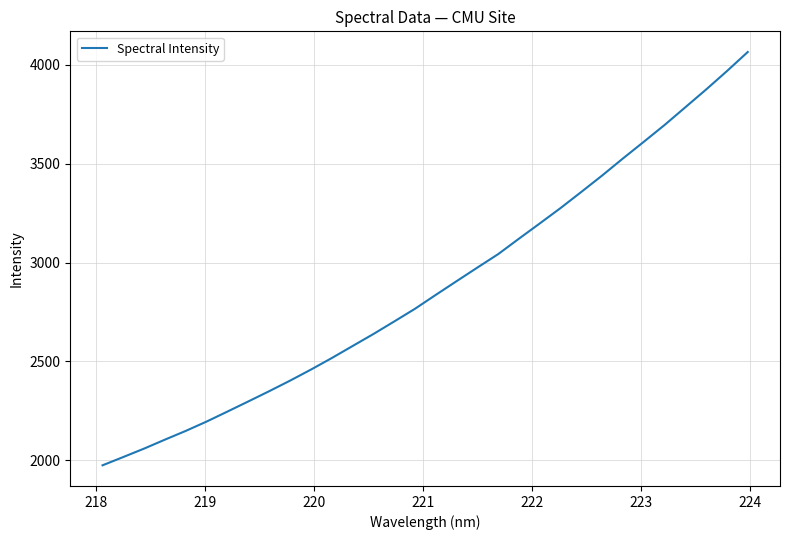

What is the average value?

2879.2